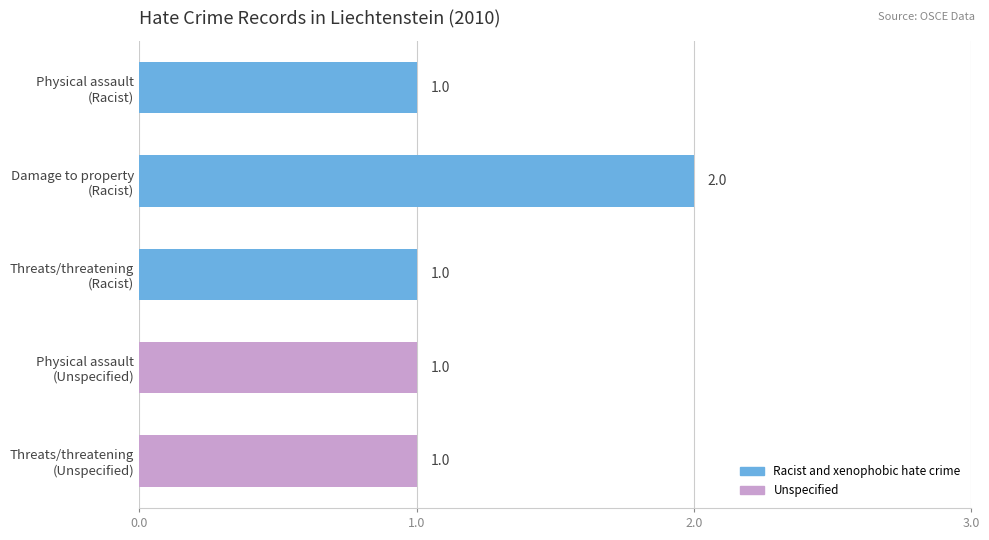

Reading bottom to top, extract all data points from this chart.

1	1	1	2	1